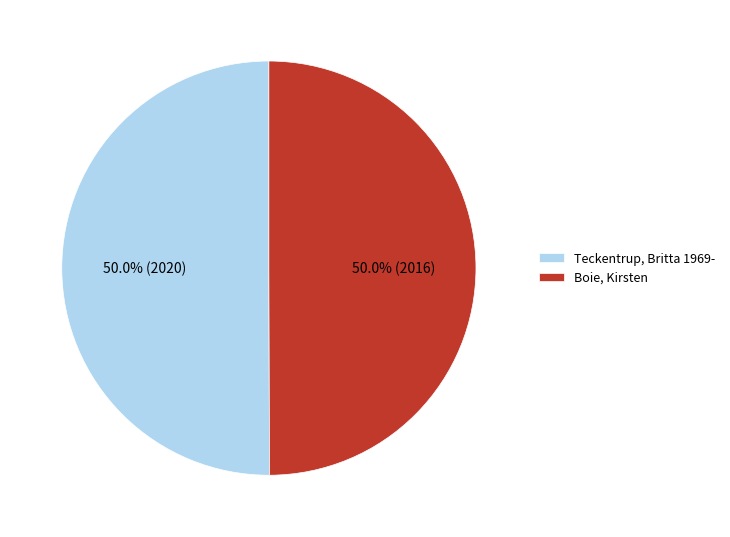

To the nearest percent, what percentage of the pie is Teckentrup, Britta 1969-?

50%